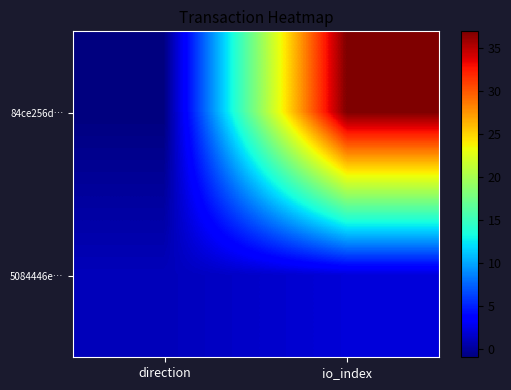

List the series in order of their overall mean, lowest first.

5084446e…, 84ce256d…